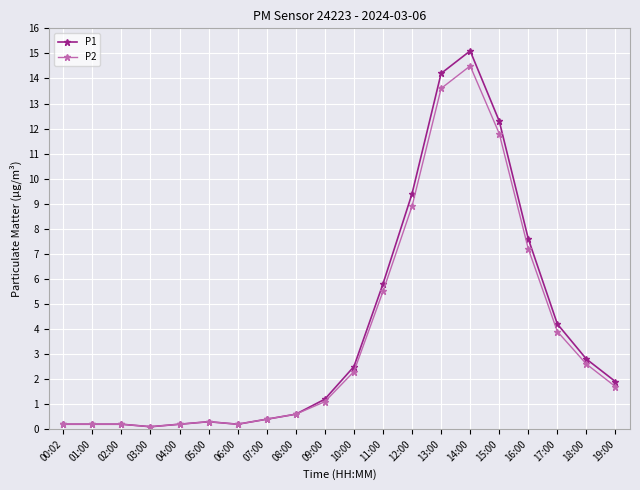

Reading left to right, transcribe all the data shown in this chart.

P1: 0.2	0.2	0.2	0.1	0.2	0.3	0.2	0.4	0.6	1.2	2.5	5.8	9.4	14.2	15.1	12.3	7.6	4.2	2.8	1.9
P2: 0.2	0.2	0.2	0.1	0.2	0.3	0.2	0.4	0.6	1.1	2.3	5.5	8.9	13.6	14.5	11.8	7.2	3.9	2.6	1.7